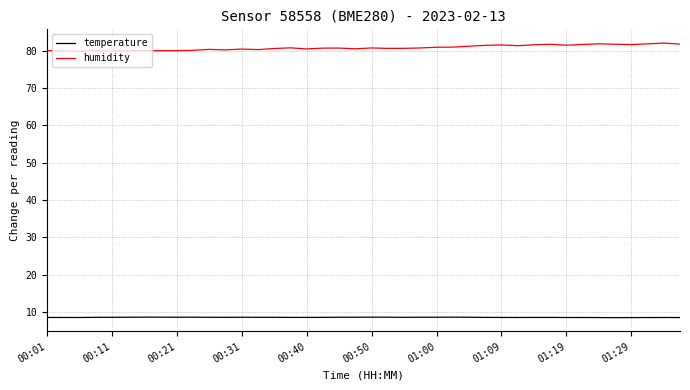

Which series has the largest total across all categories?

humidity